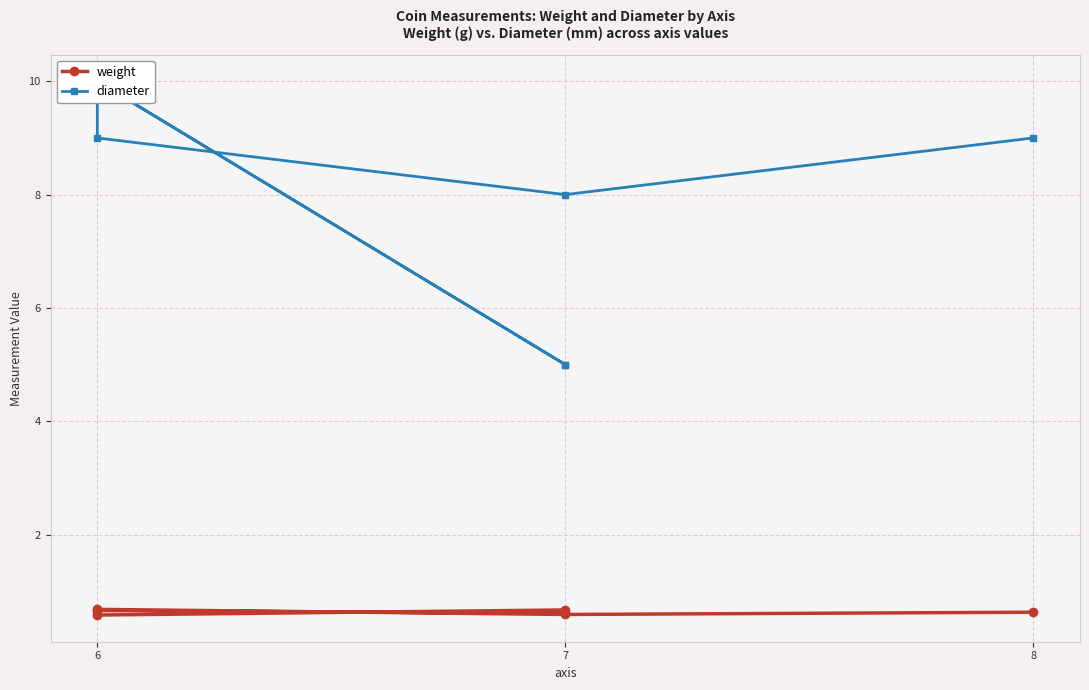

True or false: diameter and weight intersect in this chart.

False